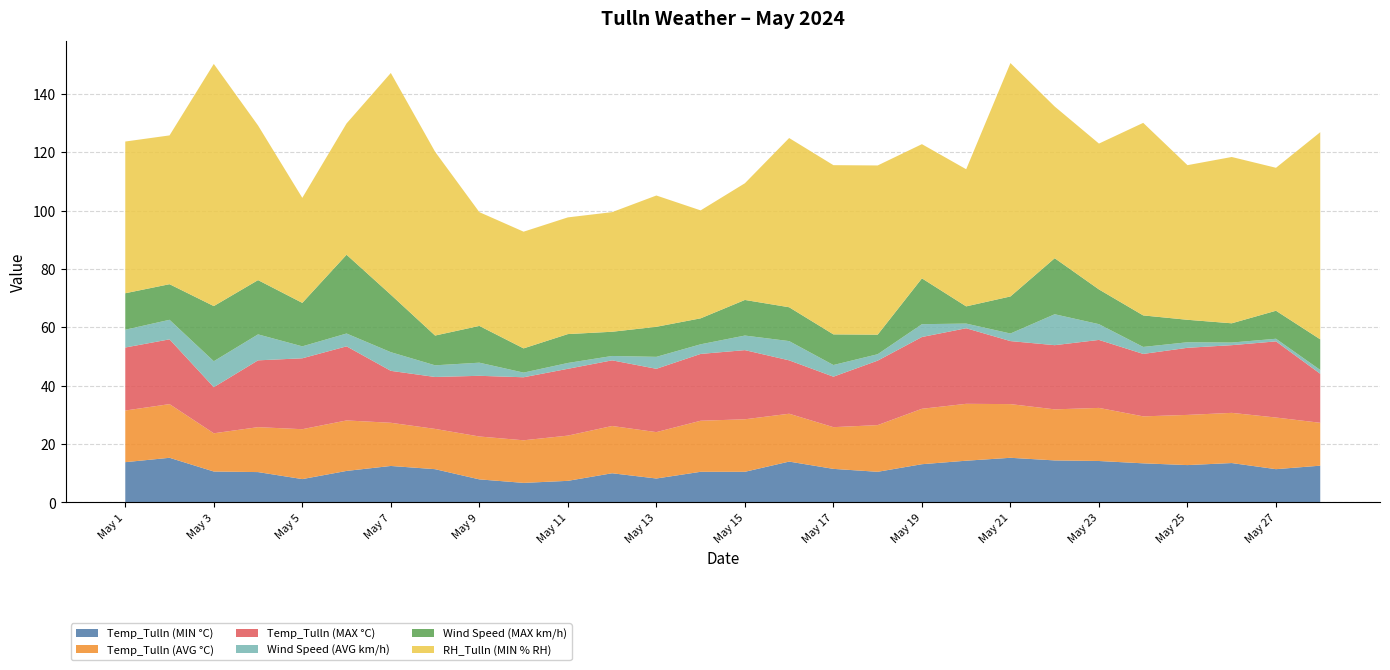

Reading right to left, list all the values displayed in this chart.

Temp_Tulln (MIN °C): 12.6	11.4	13.5	12.8	13.4	14.2	14.4	15.3	14.3	13.1	10.5	11.5	14.0	10.5	10.5	8.2	10.0	7.4	6.7	7.9	11.4	12.5	10.8	8.0	10.4	10.6	15.3	13.8
Temp_Tulln (AVG °C): 14.7	17.7	17.2	17.2	16.1	18.2	17.5	18.4	19.5	19.0	16.0	14.3	16.4	18.0	17.5	15.9	16.2	15.5	14.6	14.7	13.8	14.8	17.3	17.1	15.4	13.1	18.4	17.7
Temp_Tulln (MAX °C): 16.8	26.1	23.2	23.0	21.4	23.3	22.0	21.6	25.9	24.6	22.1	17.3	18.3	23.7	22.9	21.7	22.5	22.9	21.6	20.8	17.8	17.8	25.4	24.3	22.9	15.8	22.2	21.6
Wind Speed (AVG km/h): 1.3	0.9	0.9	1.9	2.4	5.4	10.6	2.6	1.6	4.4	2.2	4.0	6.6	5.0	3.3	4.1	1.5	2.0	1.6	4.5	4.0	6.4	4.4	4.1	8.9	8.9	6.7	6.1
Wind Speed (MAX km/h): 10.5	9.6	6.6	7.7	10.8	11.9	19.2	12.7	5.9	15.7	6.7	10.5	11.6	12.2	8.9	10.3	8.3	9.9	8.3	12.6	10.2	19.7	27.0	14.9	18.6	18.9	12.2	12.5
RH_Tulln (MIN % RH): 71.0	49.0	57.0	53.0	66.0	50.0	52.0	80.0	47.0	46.0	58.0	58.0	58.0	40.0	37.0	45.0	41.0	40.0	40.0	39.0	63.0	76.0	45.0	36.0	53.0	83.0	51.0	52.0